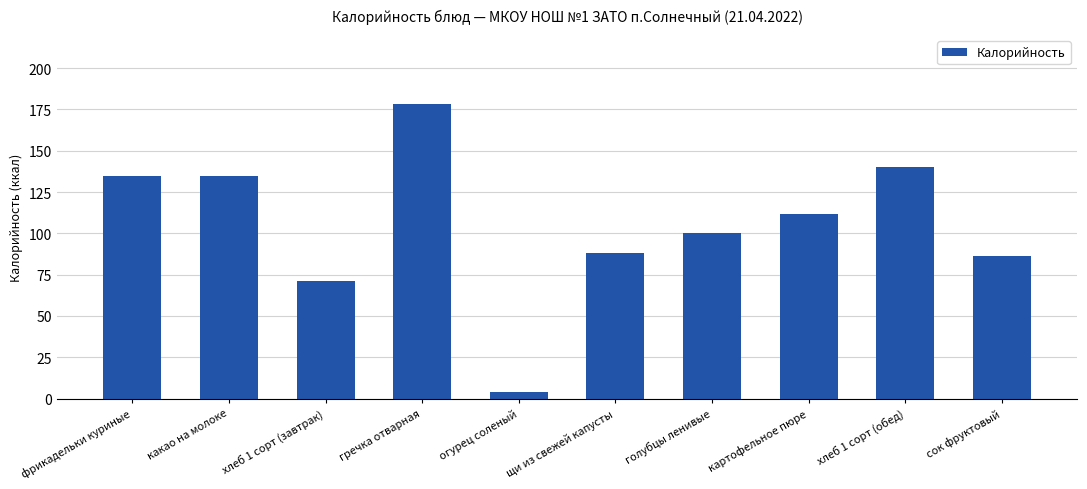

How many bars are there in total?

10